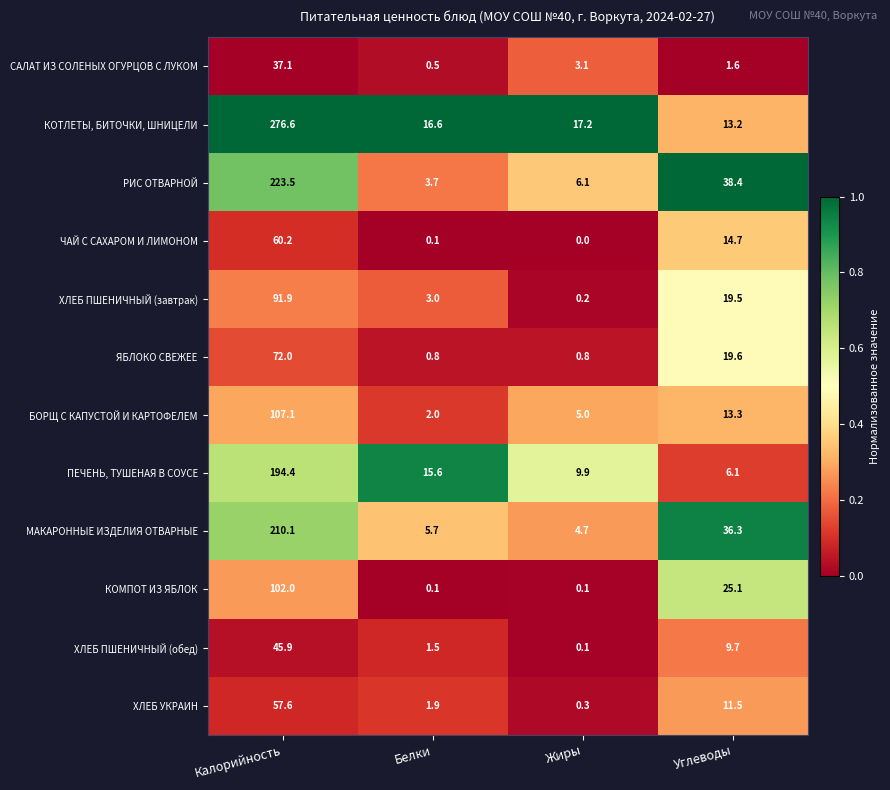

Which series changed the most between Калорийность and Белки?

КОТЛЕТЫ, БИТОЧКИ, ШНИЦЕЛИ